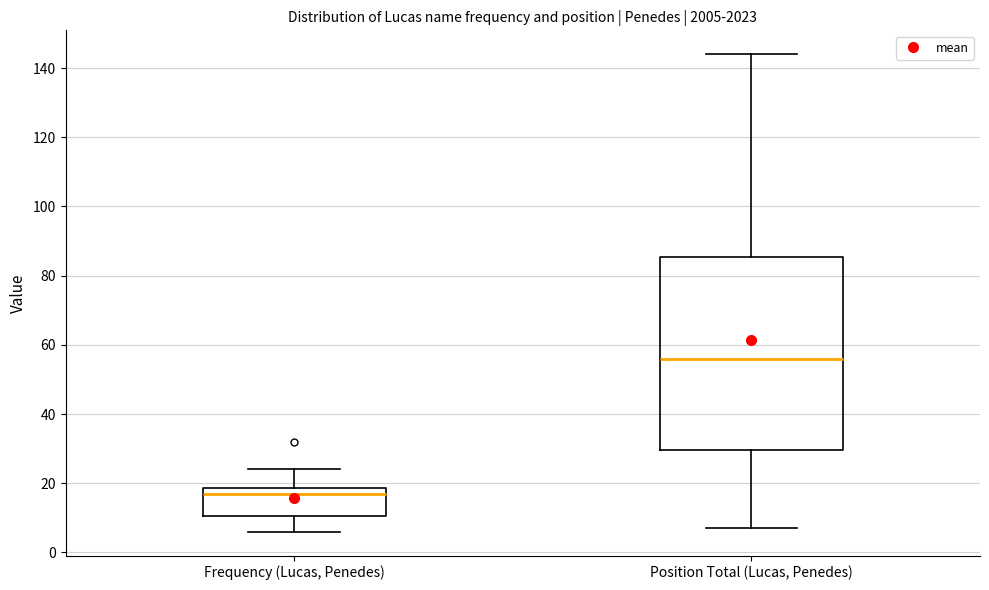

Where does the lower whisker of the box for Position Total (Lucas, Penedes) end on the y-axis? The values are not printed on the chart, so give them approximately, as read against the axis.

8